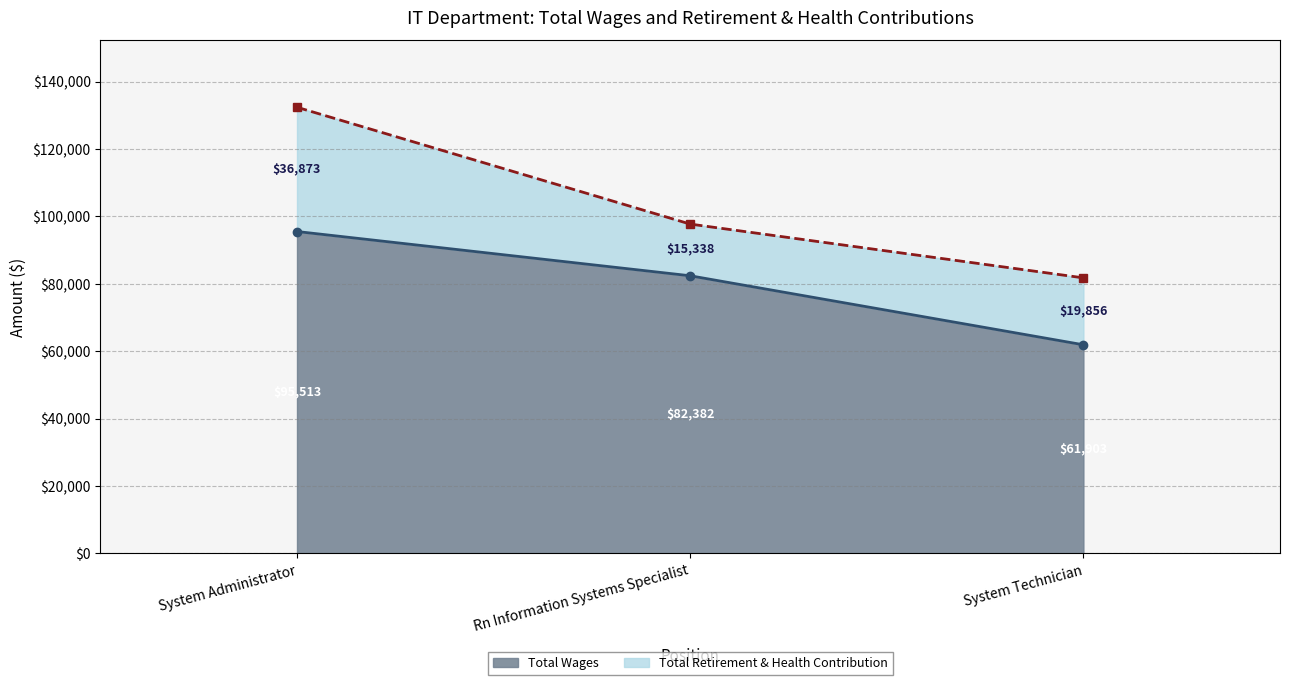

What is the label of the 2nd point from the left?

Rn Information Systems Specialist